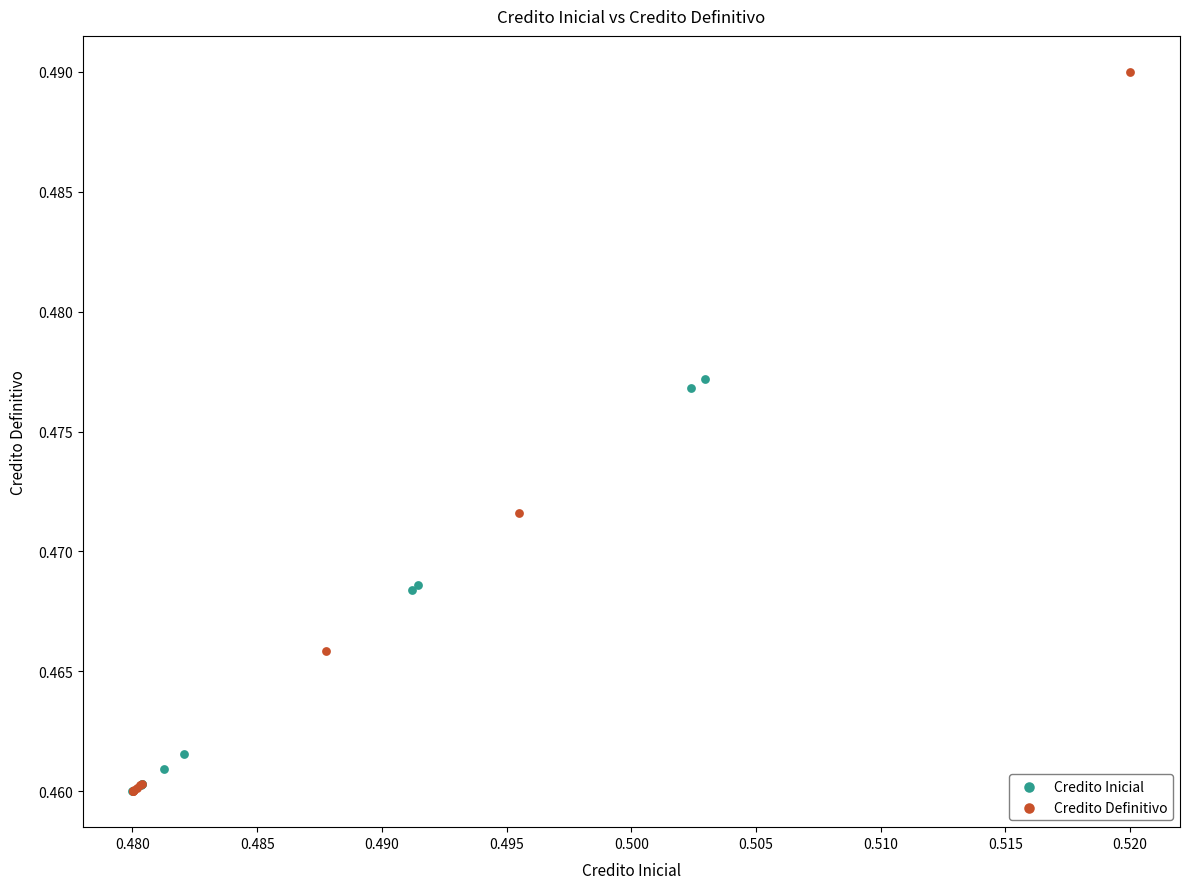

Which series reaches the maximum Y coordinate?

Credito Definitivo